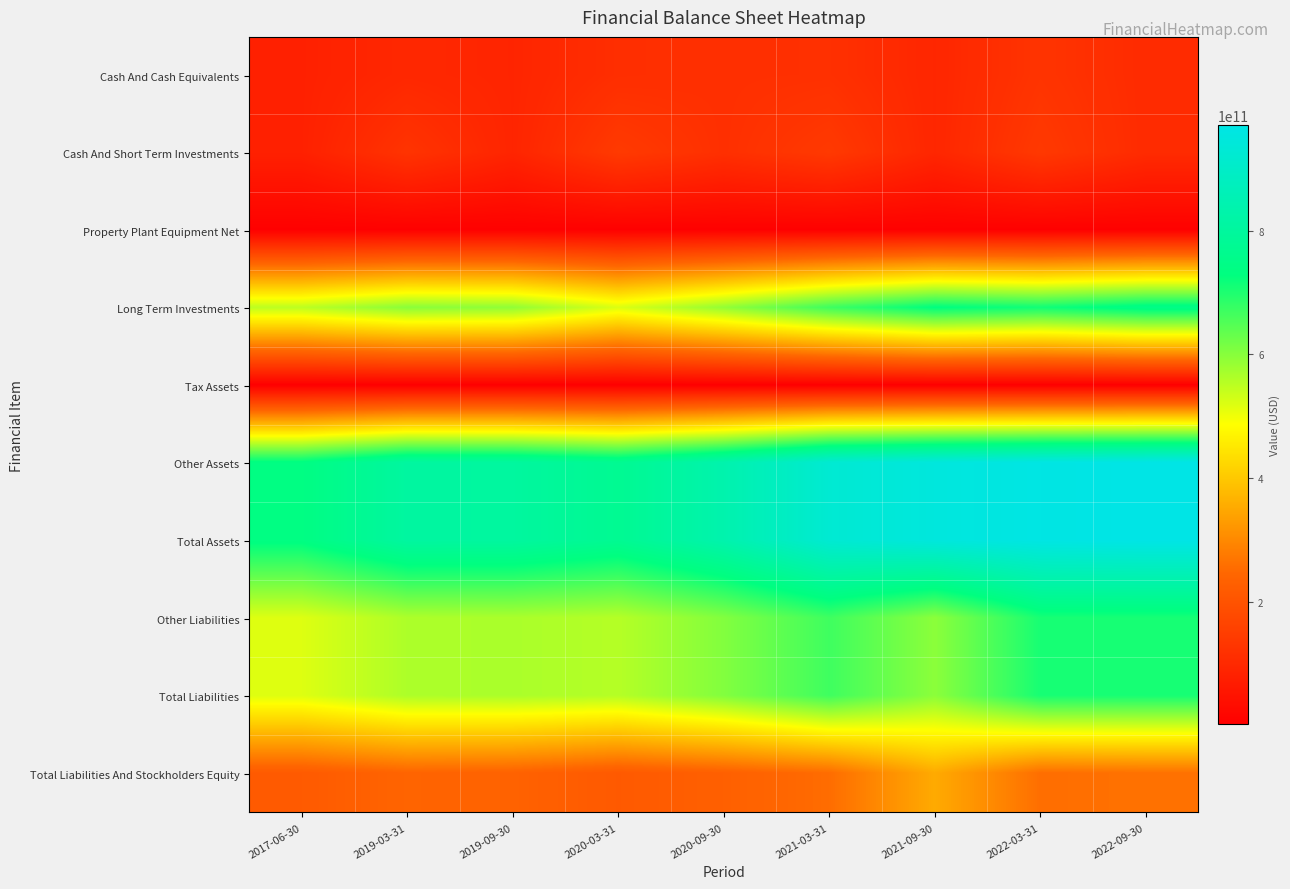

Reading left to right, list all the values displayed in this chart.

Cash And Cash Equivalents: 2017-06-30=80837590000	2019-03-31=97088082000	2019-09-30=90711700000	2020-03-31=112668779000	2020-09-30=116432800000	2021-03-31=117869316000	2021-09-30=94285400000	2022-03-31=126292707000	2022-09-30=105479700000
Cash And Short Term Investments: 2017-06-30=80837590000	2019-03-31=125939183000	2019-09-30=90711700000	2020-03-31=141033159000	2020-09-30=116432800000	2021-03-31=139388608000	2021-09-30=94285400000	2022-03-31=138191540000	2022-09-30=105479700000
Property Plant Equipment Net: 2017-06-30=4518420000	2019-03-31=5180859000	2019-09-30=5741000000	2020-03-31=5254260000	2020-09-30=5440000000	2021-03-31=4808140000	2021-09-30=5731300000	2022-03-31=5105716000	2022-09-30=5531800000
Long Term Investments: 2017-06-30=550283140000	2019-03-31=598005556000	2019-09-30=591924300000	2020-03-31=520288978000	2020-09-30=589359300000	2021-03-31=670248330000	2021-09-30=730585700000	2022-03-31=713196728000	2022-09-30=747288000000
Tax Assets: 2017-06-30=2152070000	2019-03-31=2068650000	2019-09-30=2171200000	2020-03-31=2250029000	2020-09-30=2579100000	2021-03-31=2405873000	2021-09-30=2507500000	2022-03-31=2566641000	2022-09-30=2743700000
Other Assets: 2017-06-30=736233100000	2019-03-31=805863122000	2019-09-30=803041400000	2020-03-31=772519398000	2020-09-30=836504100000	2021-03-31=924702506000	2021-09-30=949938600000	2022-03-31=964963857000	2022-09-30=970628900000
Total Assets: 2017-06-30=736233100000	2019-03-31=805863122000	2019-09-30=803041400000	2020-03-31=772519398000	2020-09-30=836504100000	2021-03-31=924702506000	2021-09-30=949938600000	2022-03-31=964963857000	2022-09-30=970628900000
Other Liabilities: 2017-06-30=518326740000	2019-03-31=564409917000	2019-09-30=566693700000	2020-03-31=556713479000	2020-09-30=604988200000	2021-03-31=668658825000	2021-09-30=596072900000	2022-03-31=706357892000	2022-09-30=707064300000
Total Liabilities: 2017-06-30=518326740000	2019-03-31=564409917000	2019-09-30=566693700000	2020-03-31=556713479000	2020-09-30=604988200000	2021-03-31=668658825000	2021-09-30=596072900000	2022-03-31=706357892000	2022-09-30=707064300000
Total Liabilities And Stockholders Equity: 2017-06-30=217593340000	2019-03-31=241104927000	2019-09-30=236025700000	2020-03-31=215452100000	2020-09-30=231107300000	2021-03-31=255562971000	2021-09-30=353371800000	2022-03-31=258049279000	2022-09-30=262983600000